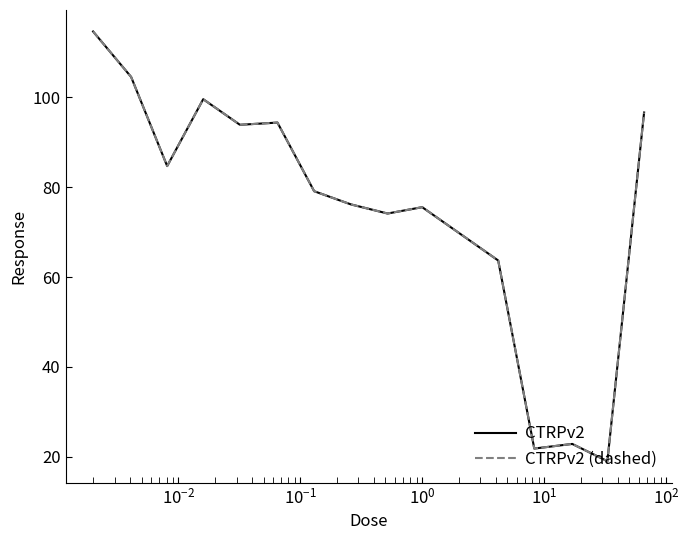

Does the chart have visible grid lines?

No